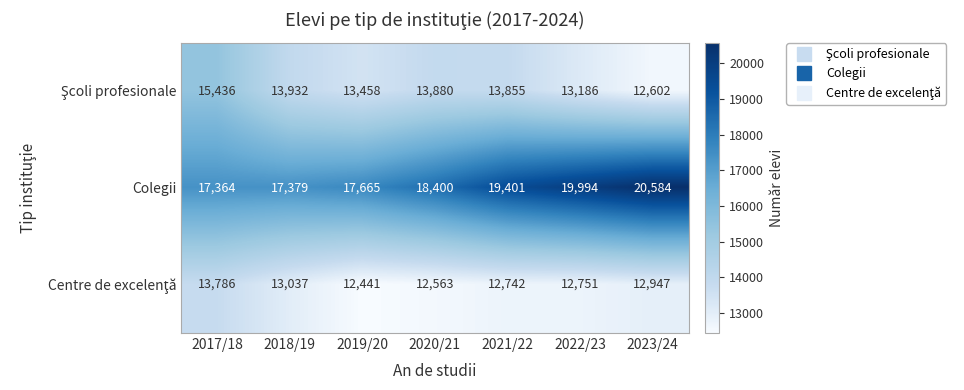

At how many categories does at least one series exceed 16255?

7